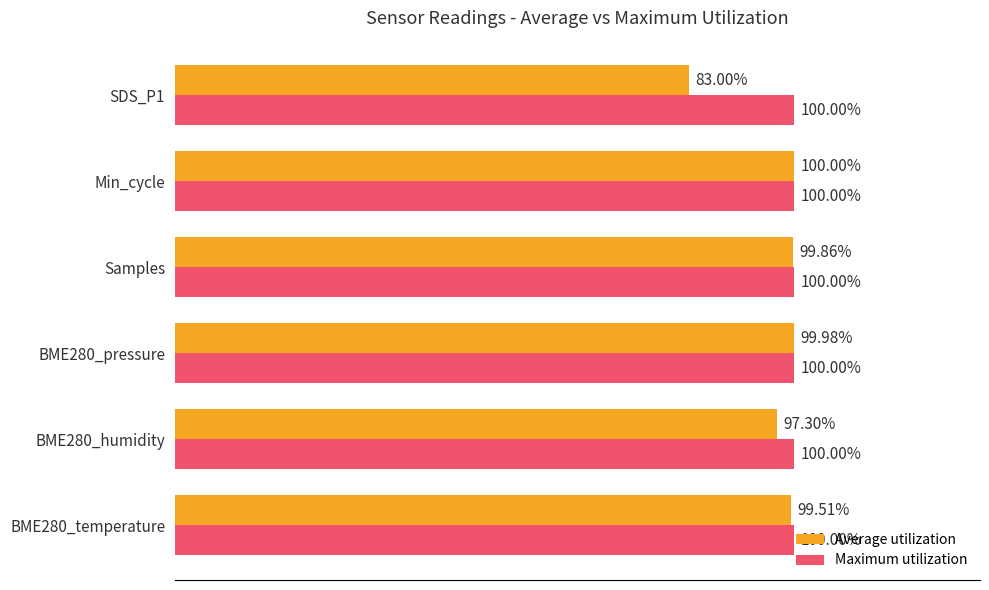

Rank the categories by Average utilization value from lowest to highest.

SDS_P1, BME280_humidity, BME280_temperature, Samples, BME280_pressure, Min_cycle